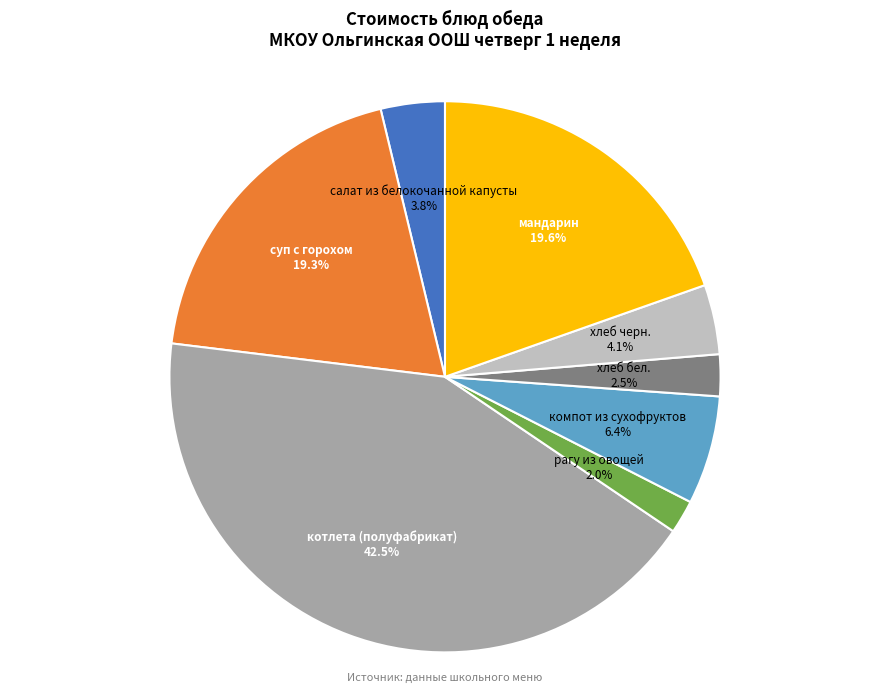

How many segments does this pie chart have?

8